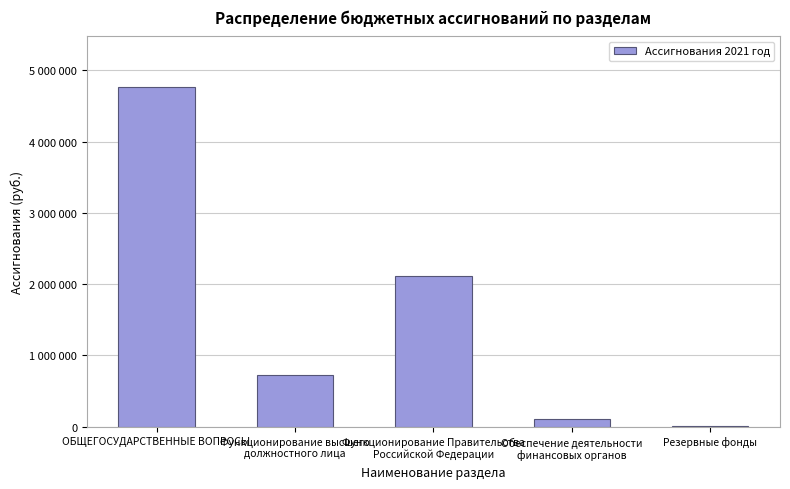

List the labels in order of value, largest first.

ОБЩЕГОСУДАРСТВЕННЫЕ ВОПРОСЫ, Функционирование Правительства
Российской Федерации, Функционирование высшего
должностного лица, Обеспечение деятельности
финансовых органов, Резервные фонды